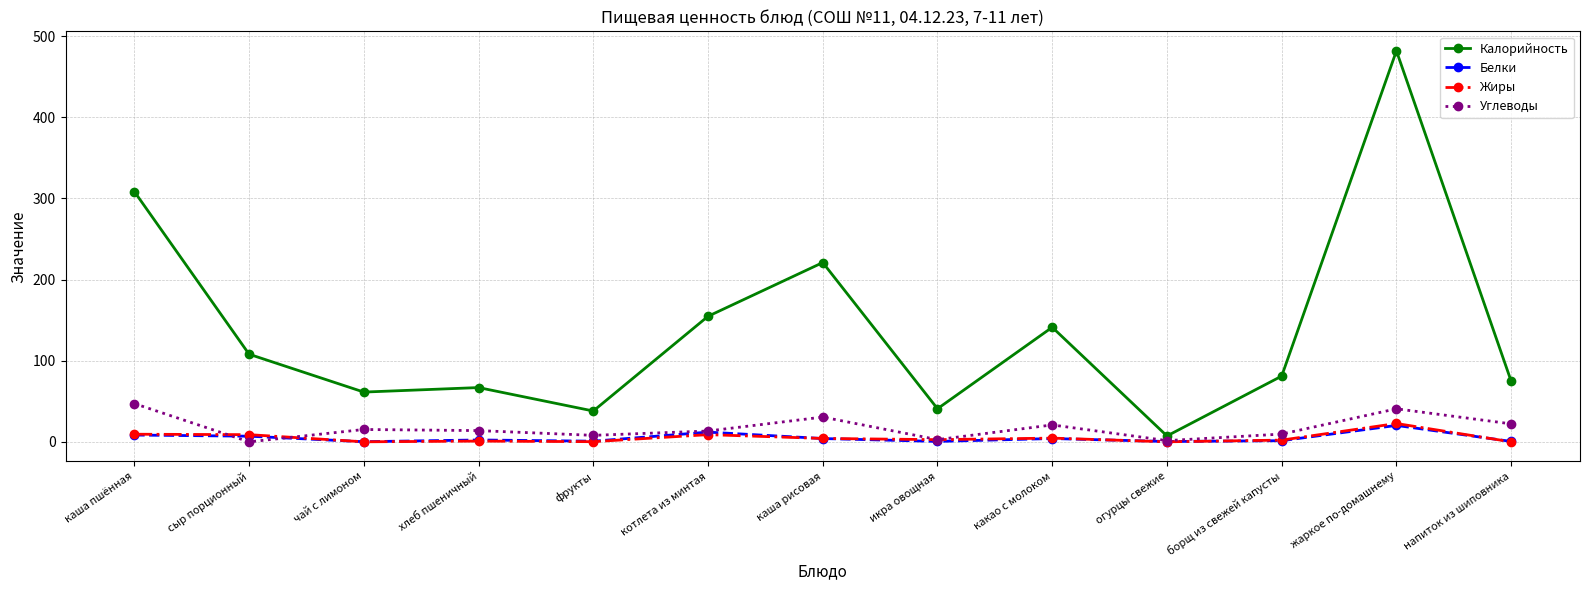

Is the value of Жиры at какао с молоком greater than the value of Углеводы at каша рисовая?

No